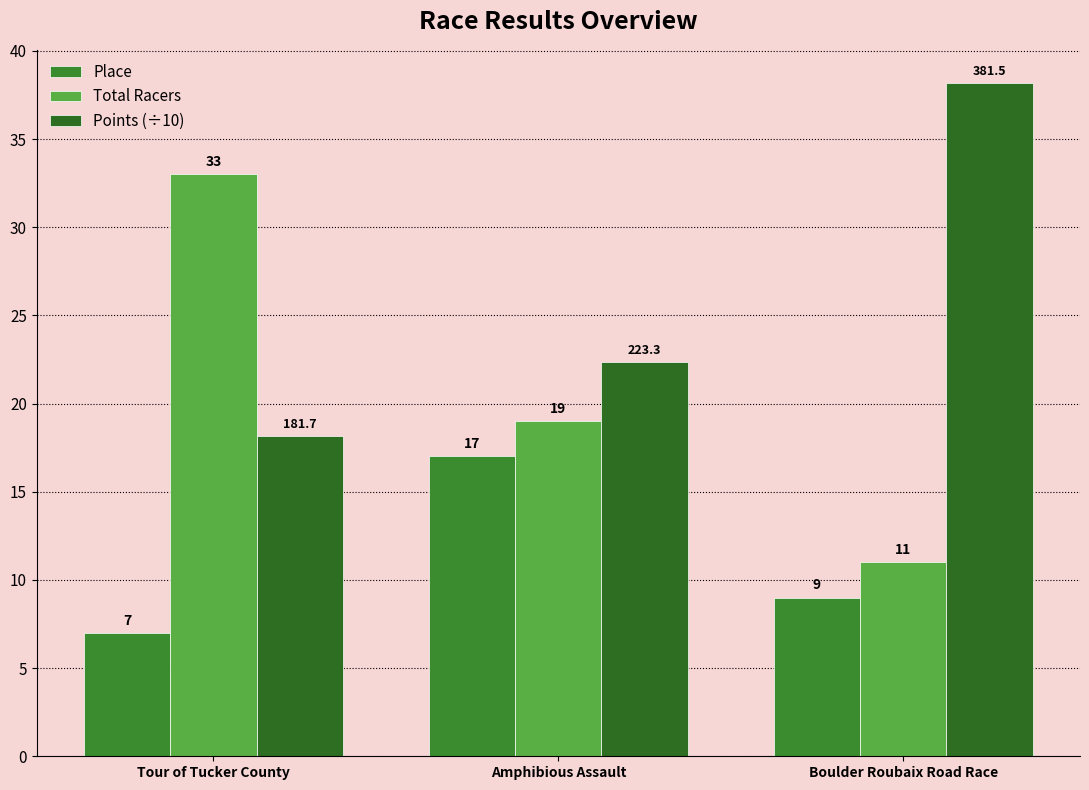

What is the lowest value of the Points (÷10) series?

18.2